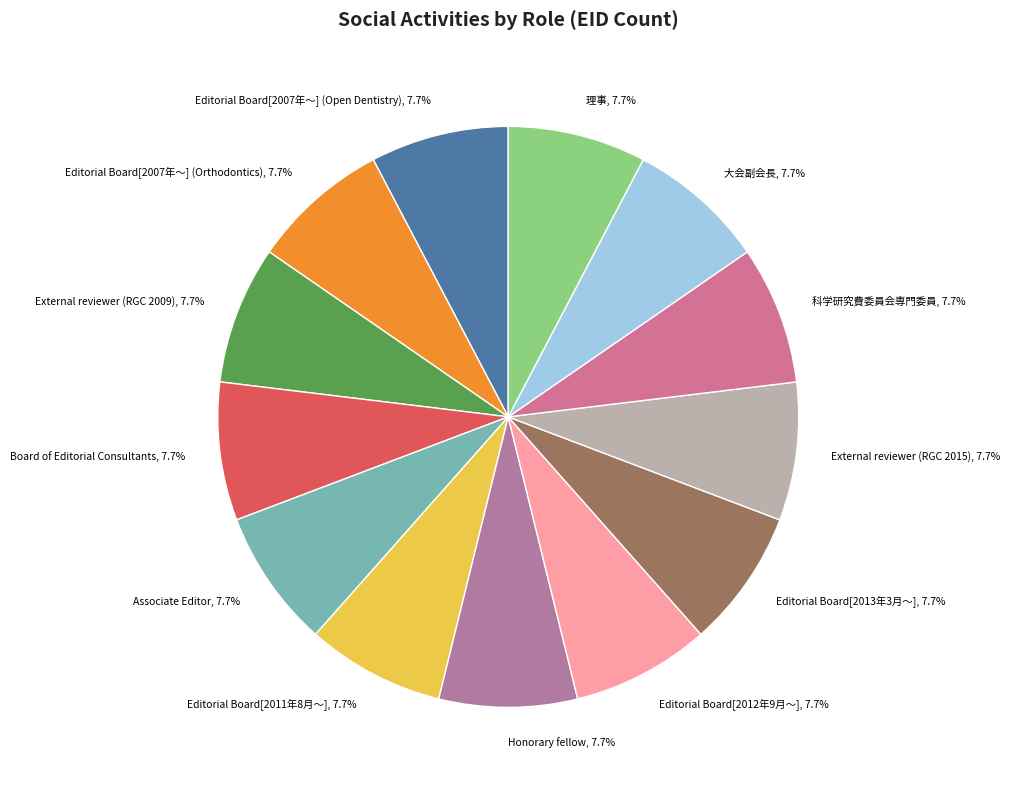

Approximately how many times larger is the value at 理事 compared to 大会副会長?

1.0